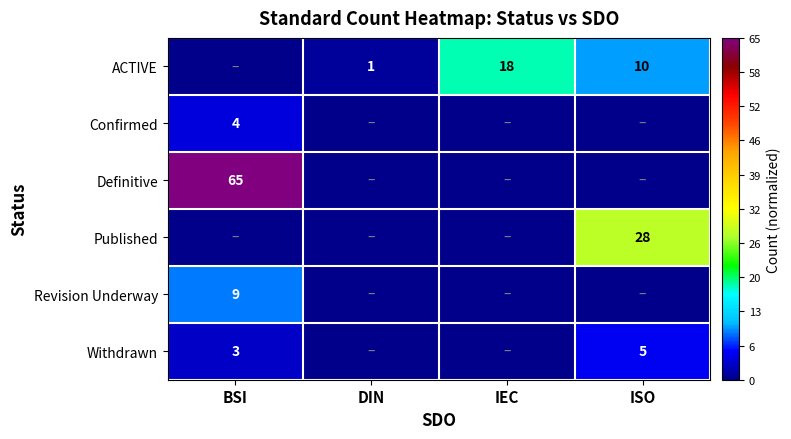

True or false: Definitive has a value of 65 at BSI.

True